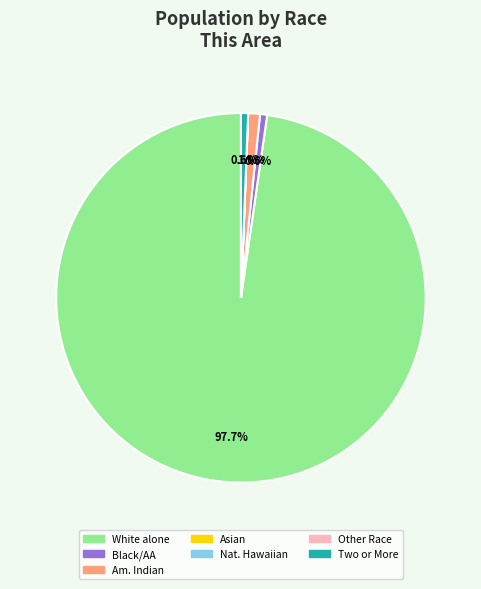

Does any single category account for the majority?

Yes